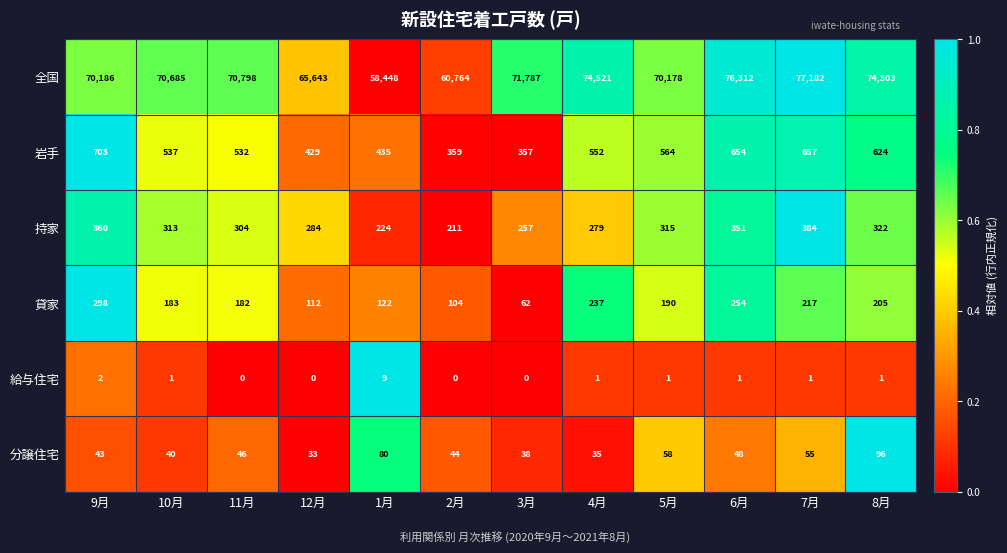

At 7月, list the series in order from largest to smallest.

全国, 岩手, 持家, 貸家, 分譲住宅, 給与住宅